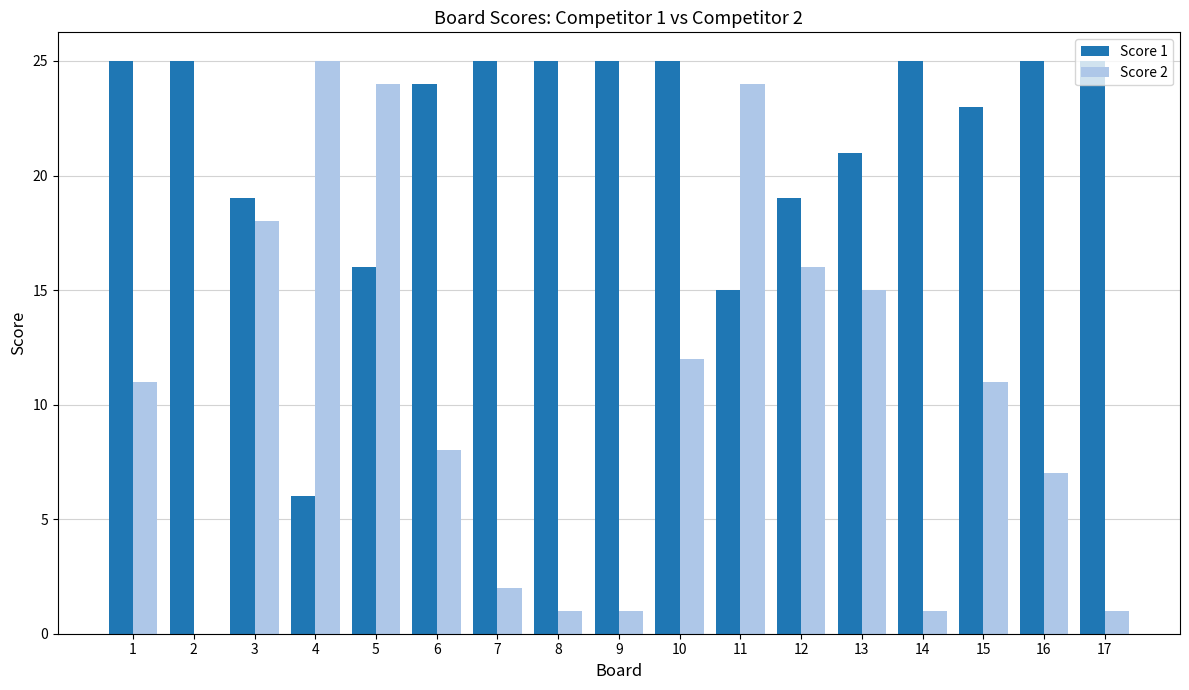

At which category is the sum across all series the highest?

5